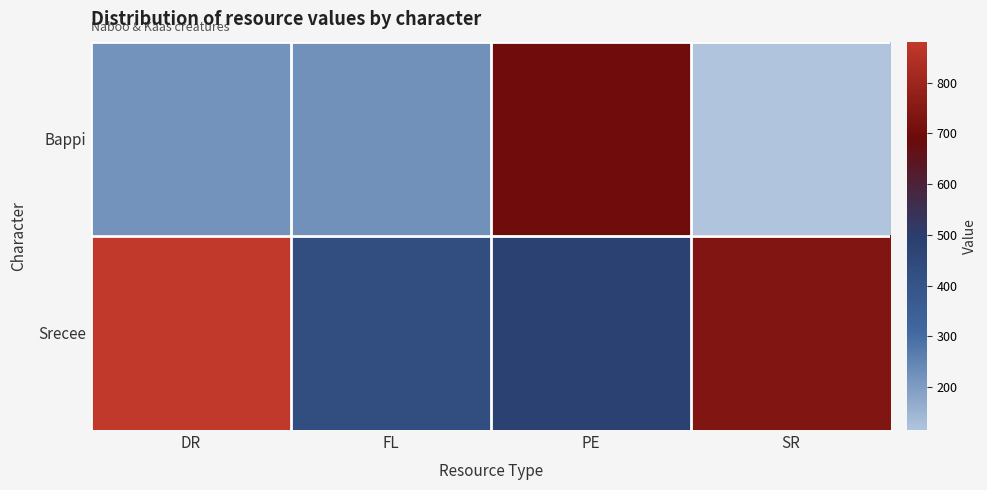

Reading left to right, what are all the values shown in this chart?

Bappi: DR=218	FL=224	PE=701	SR=115
Srecee: DR=881	FL=427	PE=486	SR=736